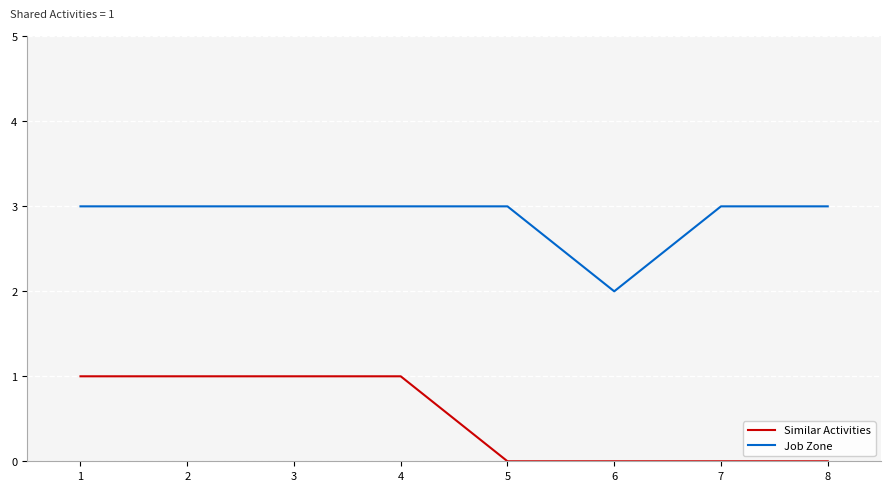

The value of Job Zone at 3 is 2. True or false?

False